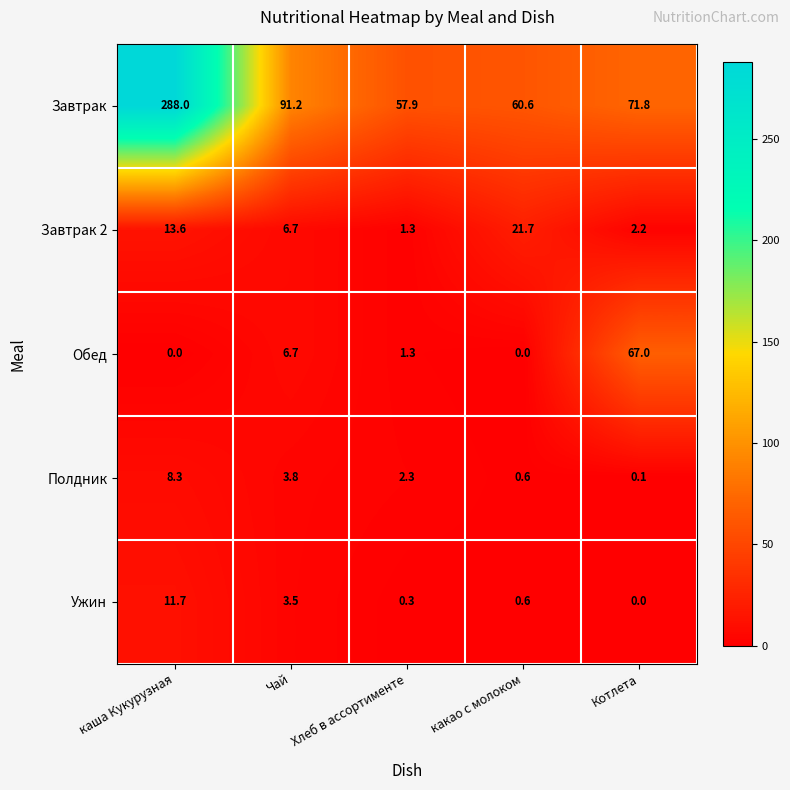

Reading left to right, transcribe all the data shown in this chart.

Завтрак: каша Кукурузная=288.0	Чай=91.2	Хлеб в ассортименте=57.9	какао с молоком=60.6	Котлета=71.8
Завтрак 2: каша Кукурузная=13.6	Чай=6.7	Хлеб в ассортименте=1.3	какао с молоком=21.7	Котлета=2.2
Обед: каша Кукурузная=0.0	Чай=6.7	Хлеб в ассортименте=1.3	какао с молоком=0.0	Котлета=67.0
Полдник: каша Кукурузная=8.3	Чай=3.8	Хлеб в ассортименте=2.3	какао с молоком=0.6	Котлета=0.1
Ужин: каша Кукурузная=11.7	Чай=3.5	Хлеб в ассортименте=0.3	какао с молоком=0.6	Котлета=0.0